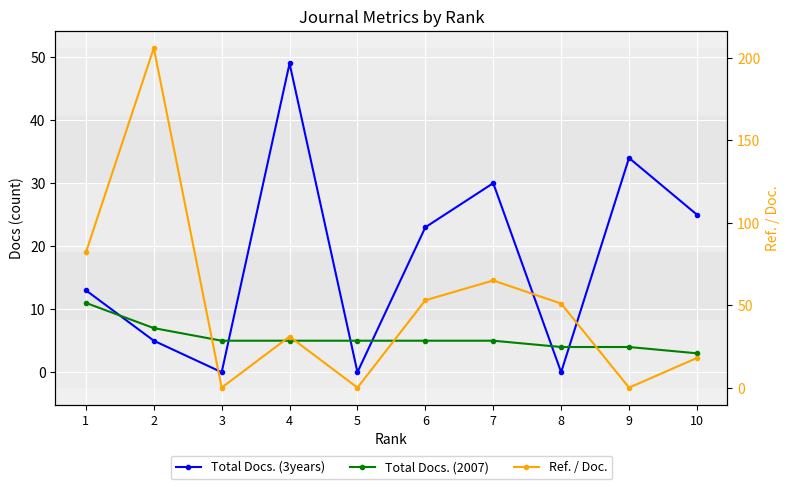

What is the maximum value shown in the chart?

206